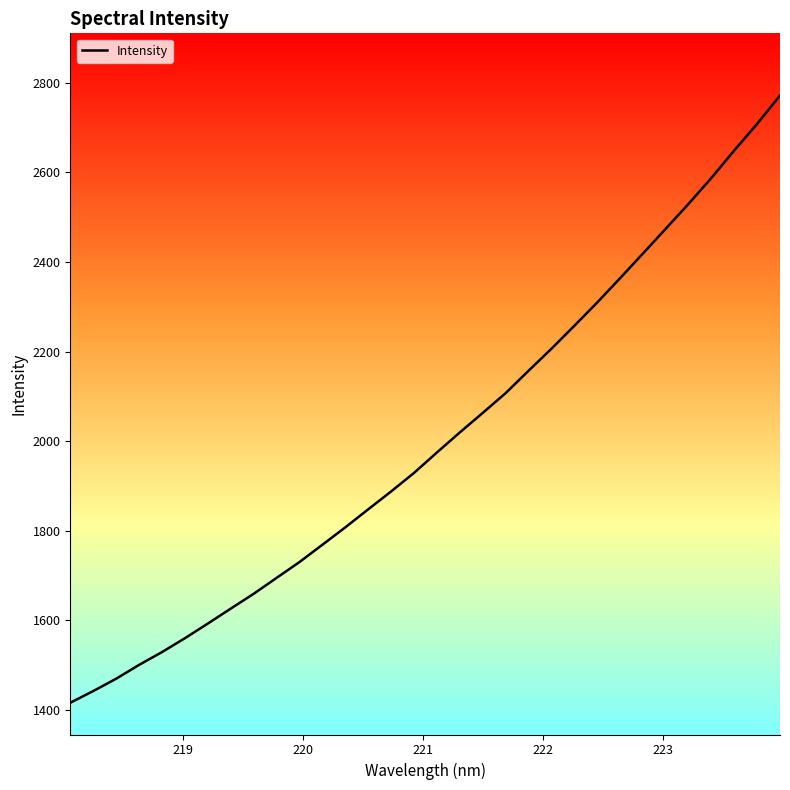

What is the value of the 12th point from the left?

1768.9